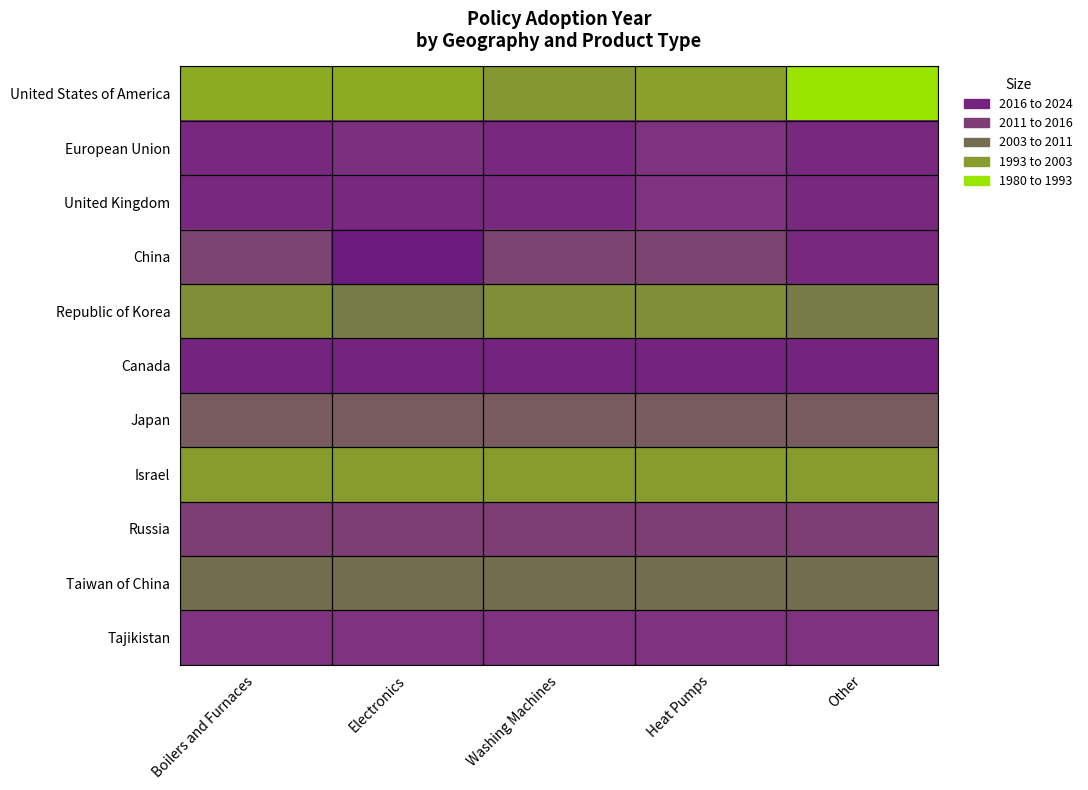

At Washing Machines, list the series in order from largest to smallest.

Canada, European Union, United Kingdom, Tajikistan, Russia, China, Japan, Taiwan of China, Republic of Korea, United States of America, Israel